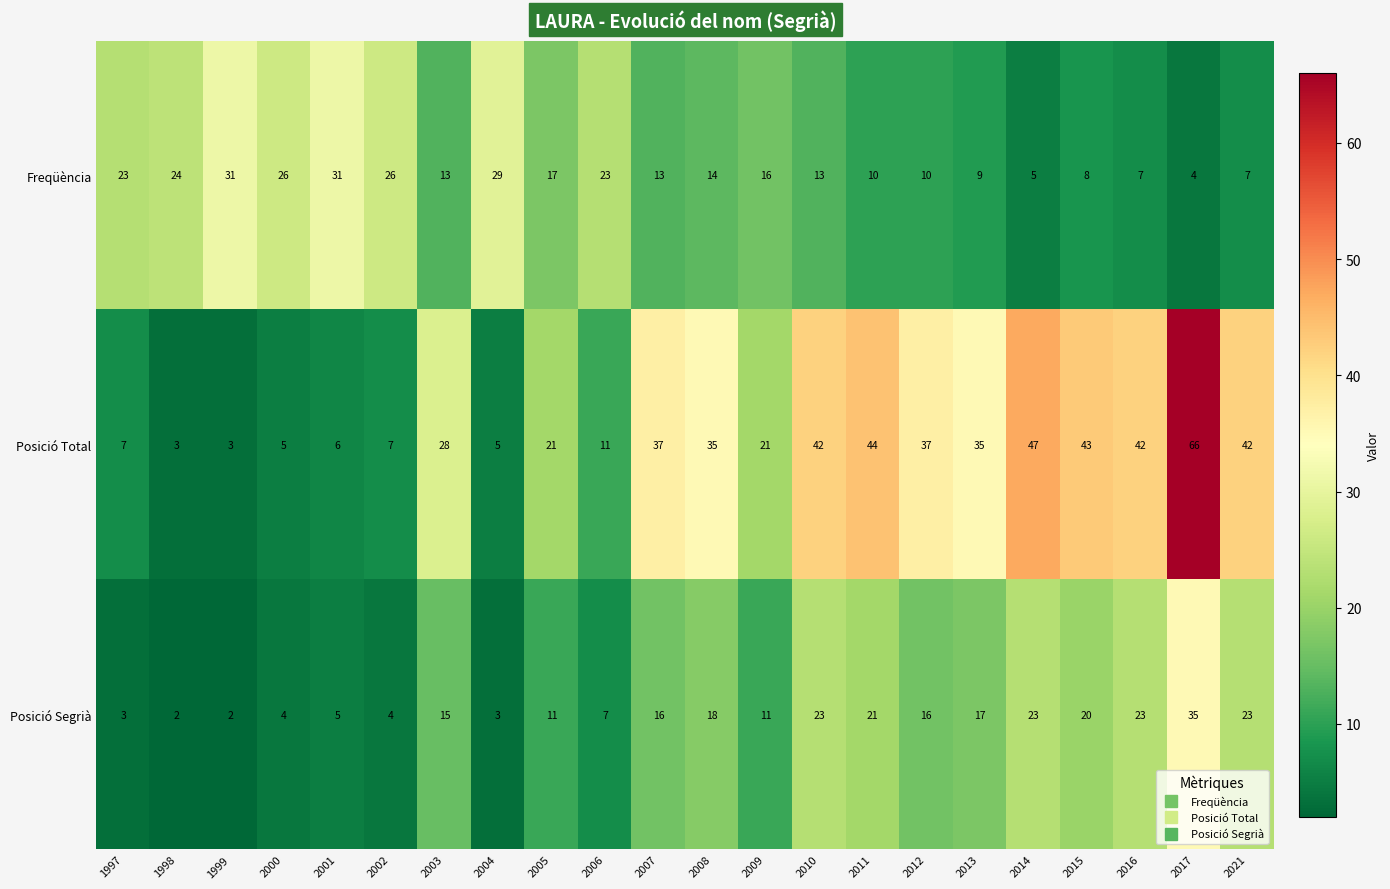

What is the average value of the Posició Total series?

27